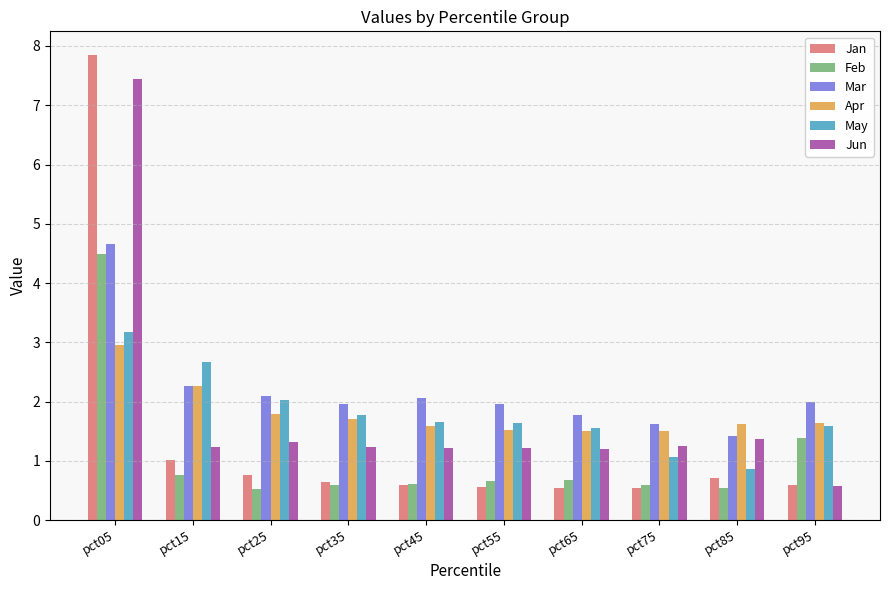

What is the lowest value of the Apr series?

1.5